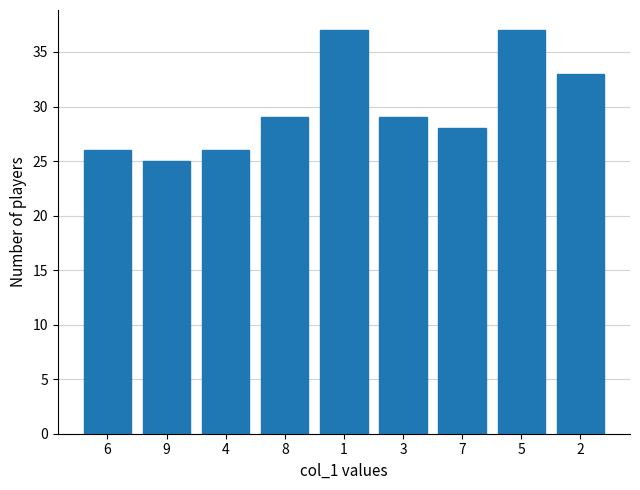

Reading right to left, extract all data points from this chart.

2=33	5=37	7=28	3=29	1=37	8=29	4=26	9=25	6=26